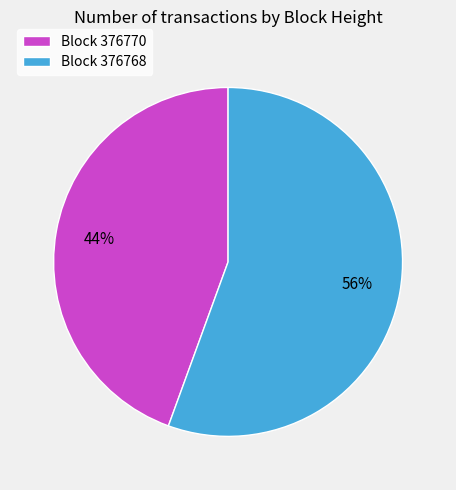

Is the sum of Block 376770 and Block 376768 greater than half?

Yes